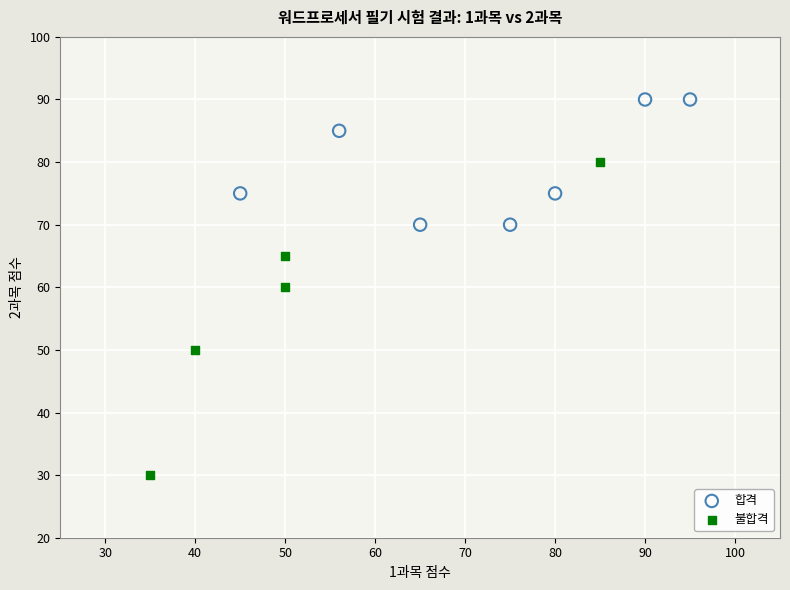

Which series contains the highest Y value?

합격